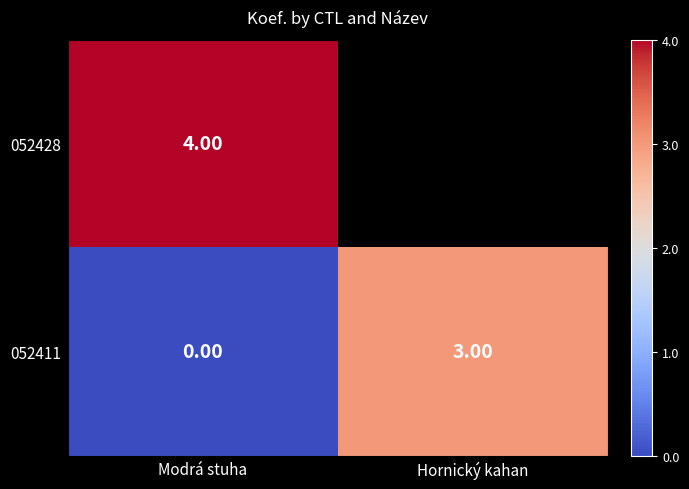

What is the difference between the 052411 values at Modrá stuha and Hornický kahan?

3